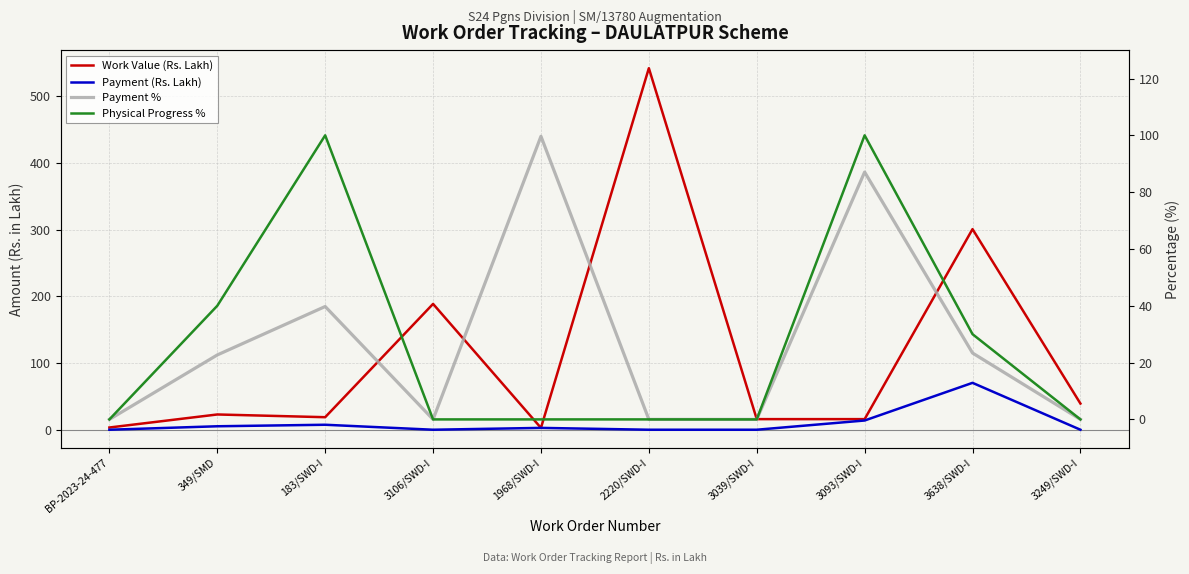

What is the difference between the second highest and second lowest values in the Payment % series?

87.1